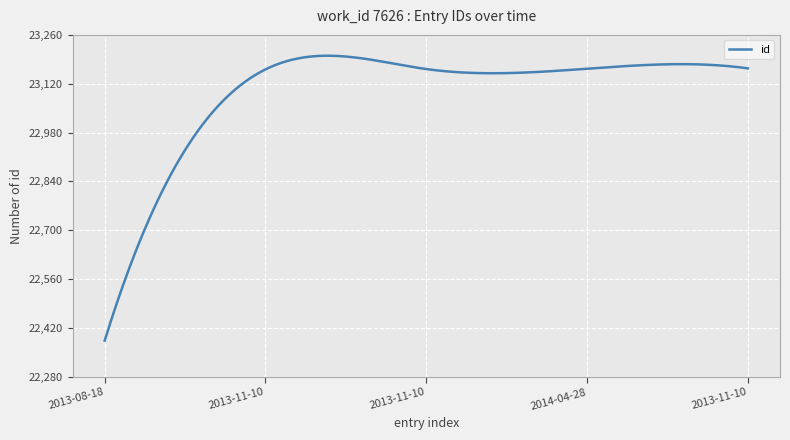

What is the difference between the maximum and minimum values?

817.3